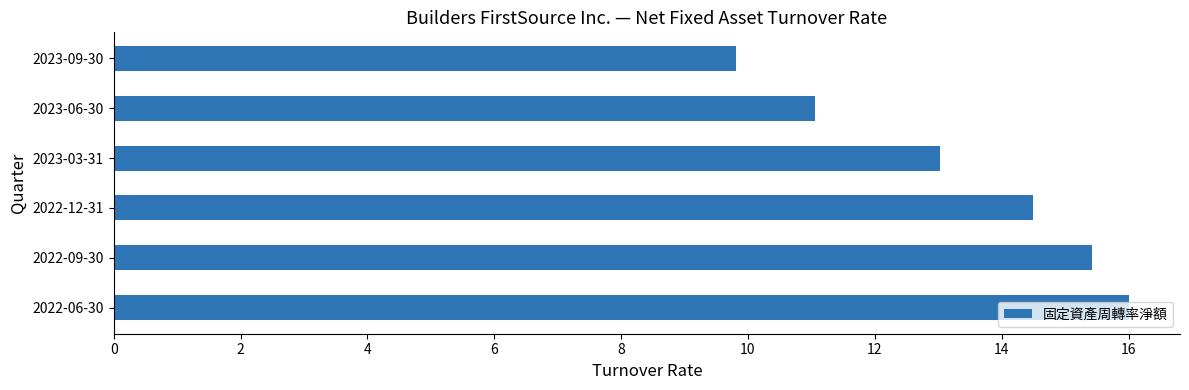

Are the bars grouped side by side (vs. stacked)?

No